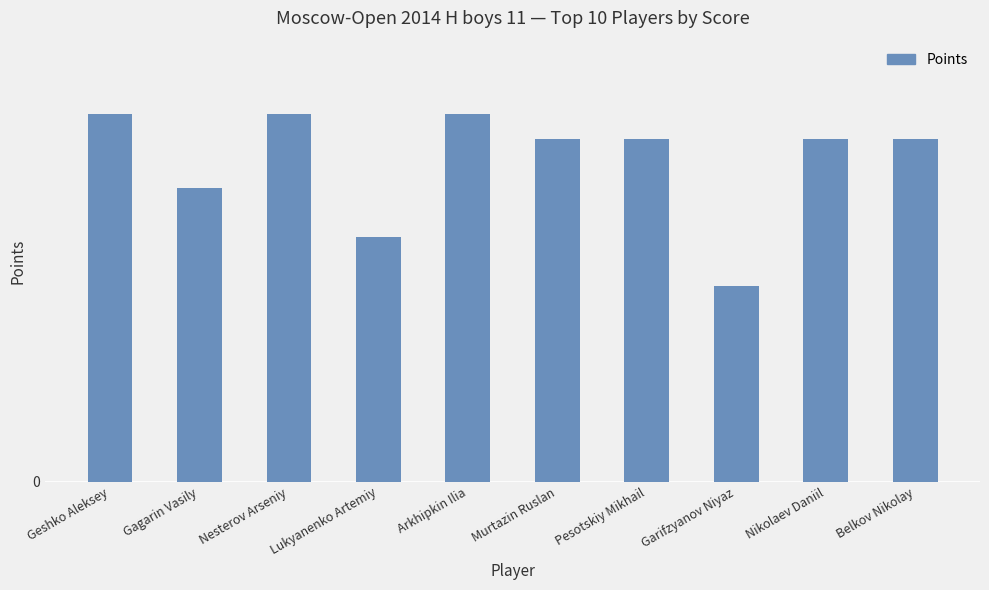

Are the bars grouped side by side (vs. stacked)?

No